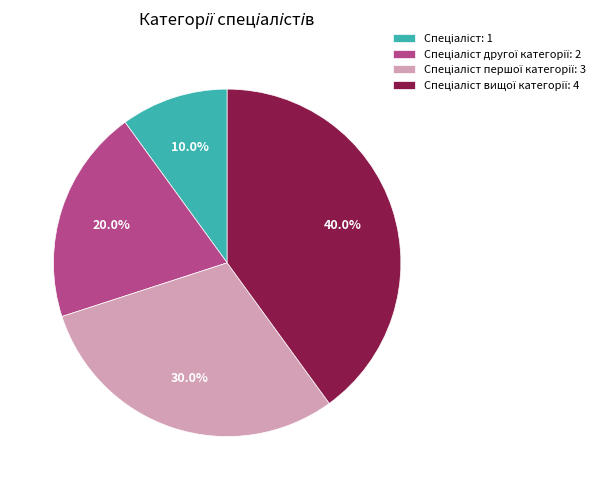

Is there a majority slice in this chart?

No